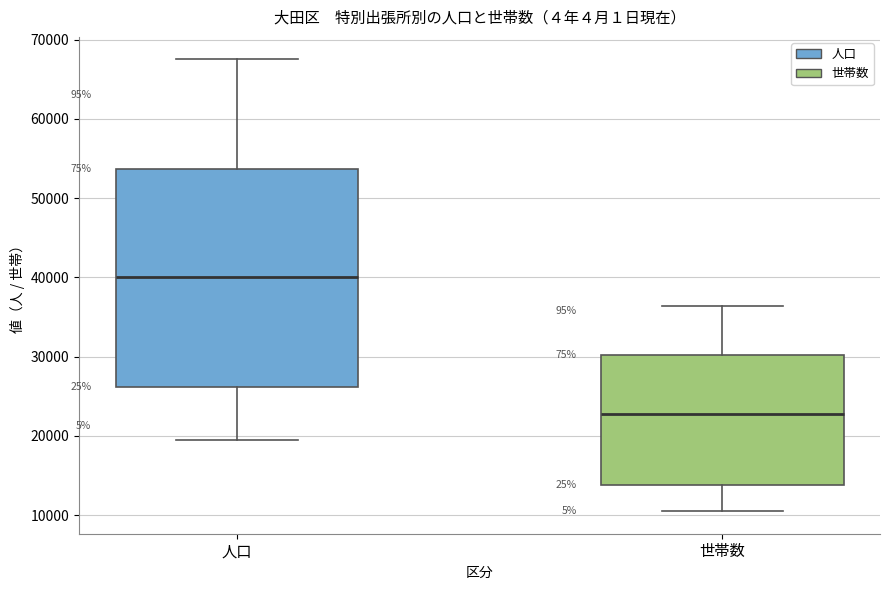

Reading left to right, read every box against the y-axis: the position of its median line, the range the box covers, and the ends of its whiskers. The values are not printed on the chart, so give them approximately, as read against the axis.

人口: median 40000, box 26000 to 54000, whiskers 20000 to 67000
世帯数: median 23000, box 14000 to 30000, whiskers 10000 to 36000